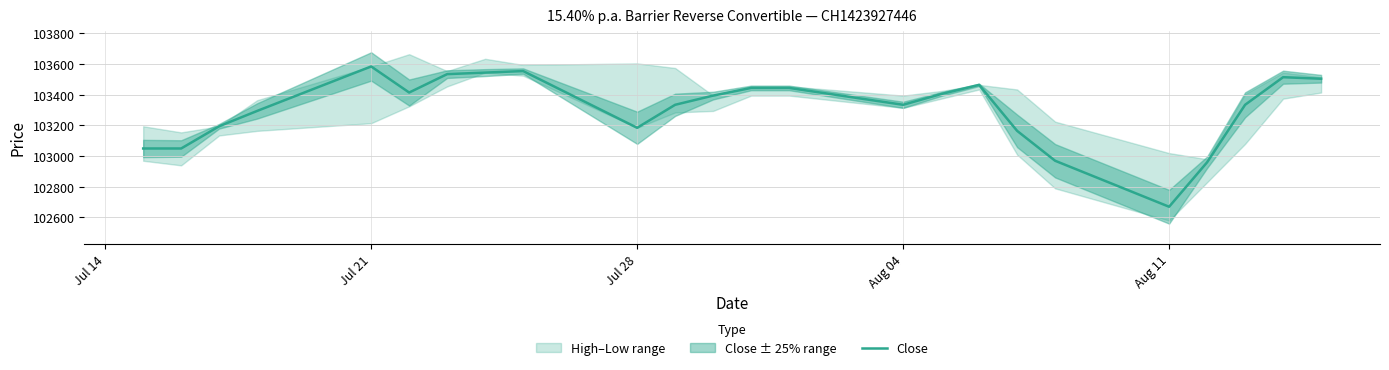

What is the lowest value of the Close series?

102670